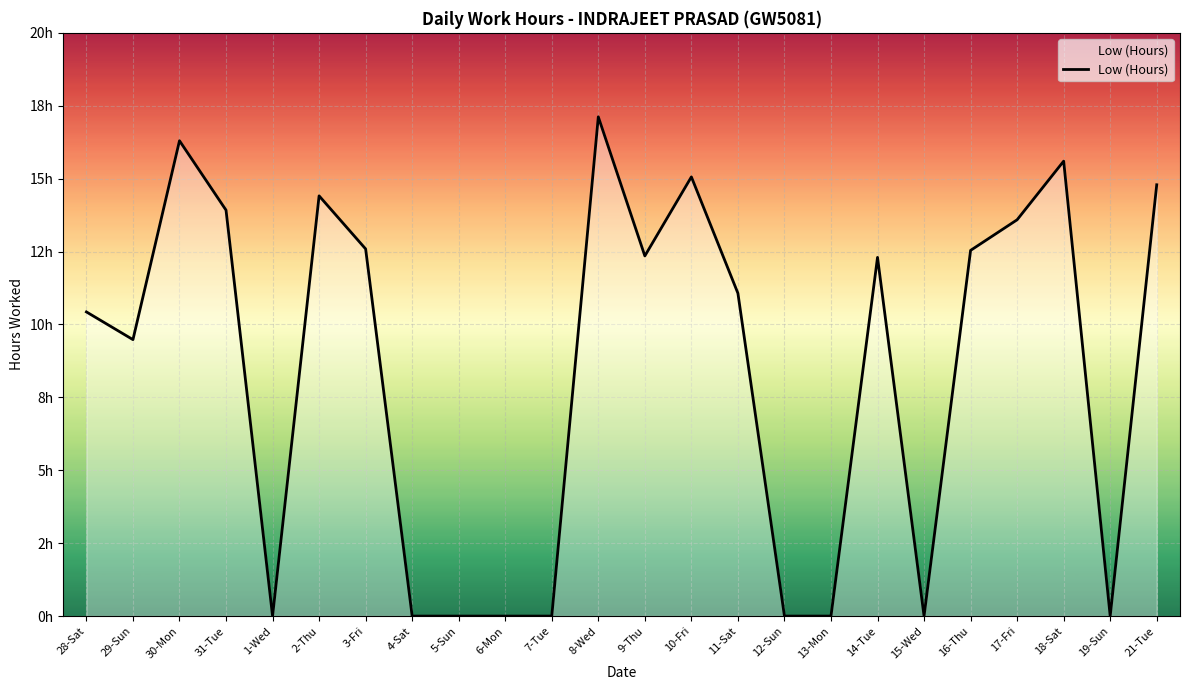

True or false: the data shows -6.8 at 12-Sun.

False